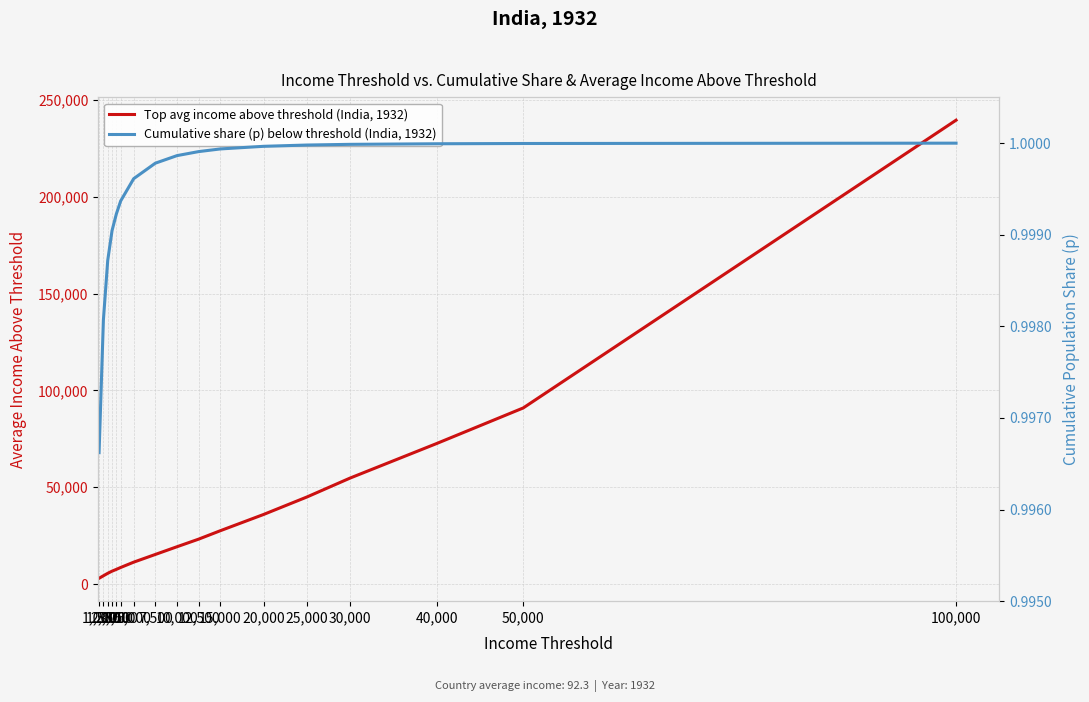

True or false: Cumulative share (p) below threshold (India, 1932) and Top avg income above threshold (India, 1932) intersect in this chart.

False